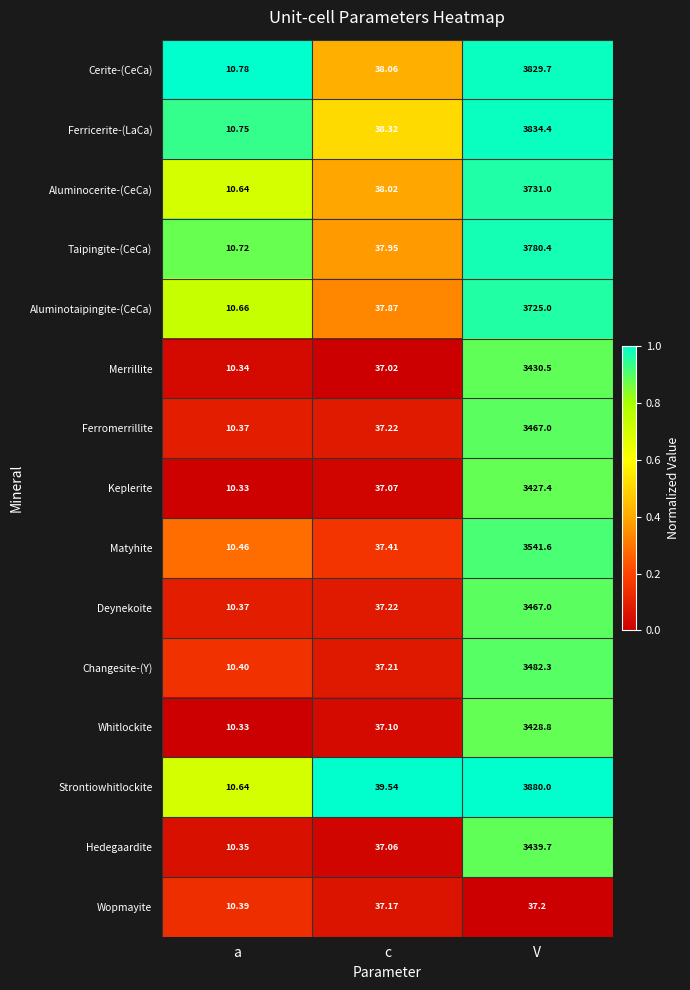

At which label does Merrillite first exceed 37?

c